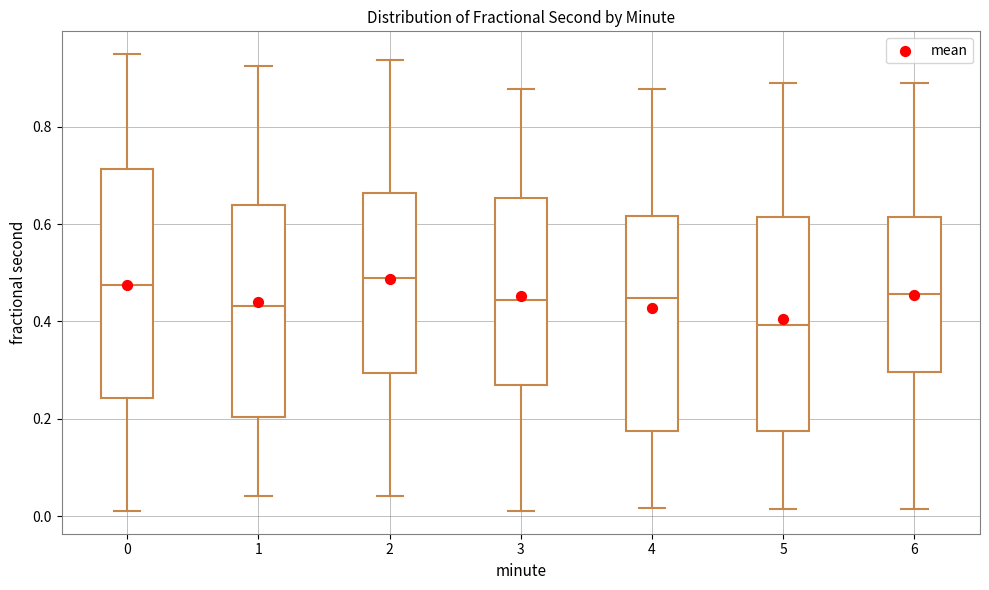

Where does the lower whisker of the box at x = 2 end on the y-axis? The values are not printed on the chart, so give them approximately, as read against the axis.

0.04